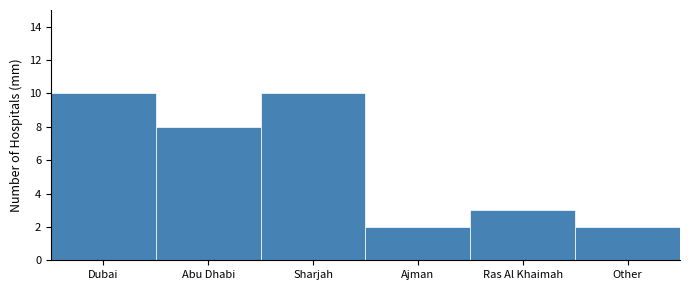

Reading right to left, list all the values displayed in this chart.

Other=2	Ras Al Khaimah=3	Ajman=2	Sharjah=10	Abu Dhabi=8	Dubai=10